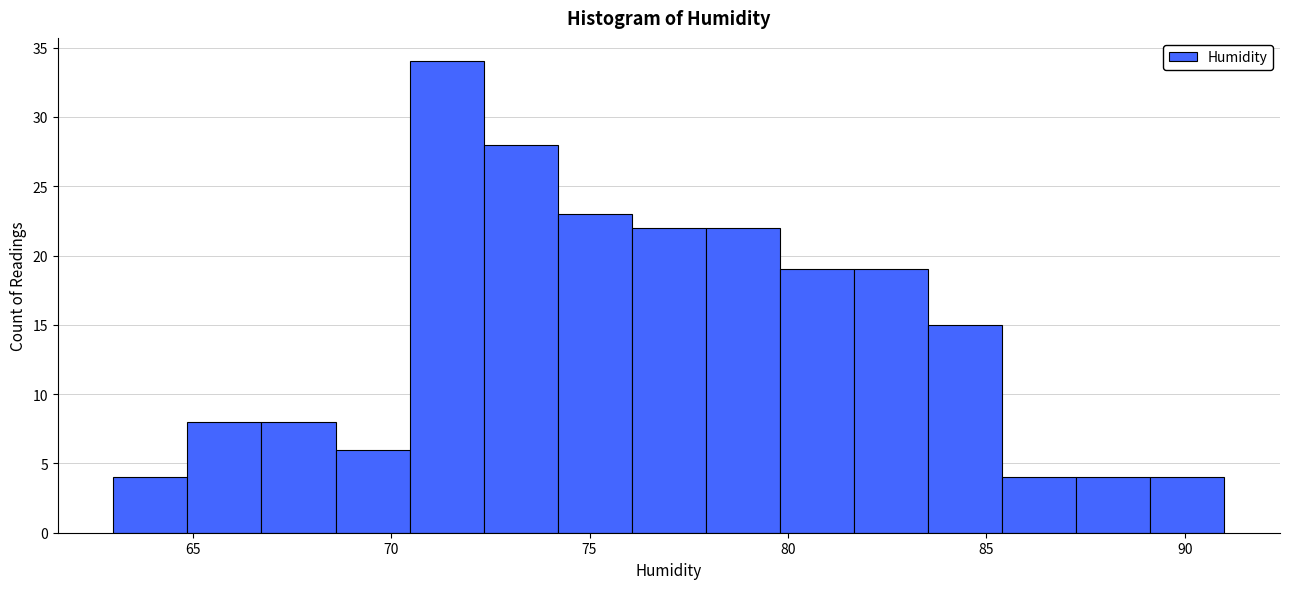

Read against the x-axis, roughly where is the centre of the tallest bar?

71.5